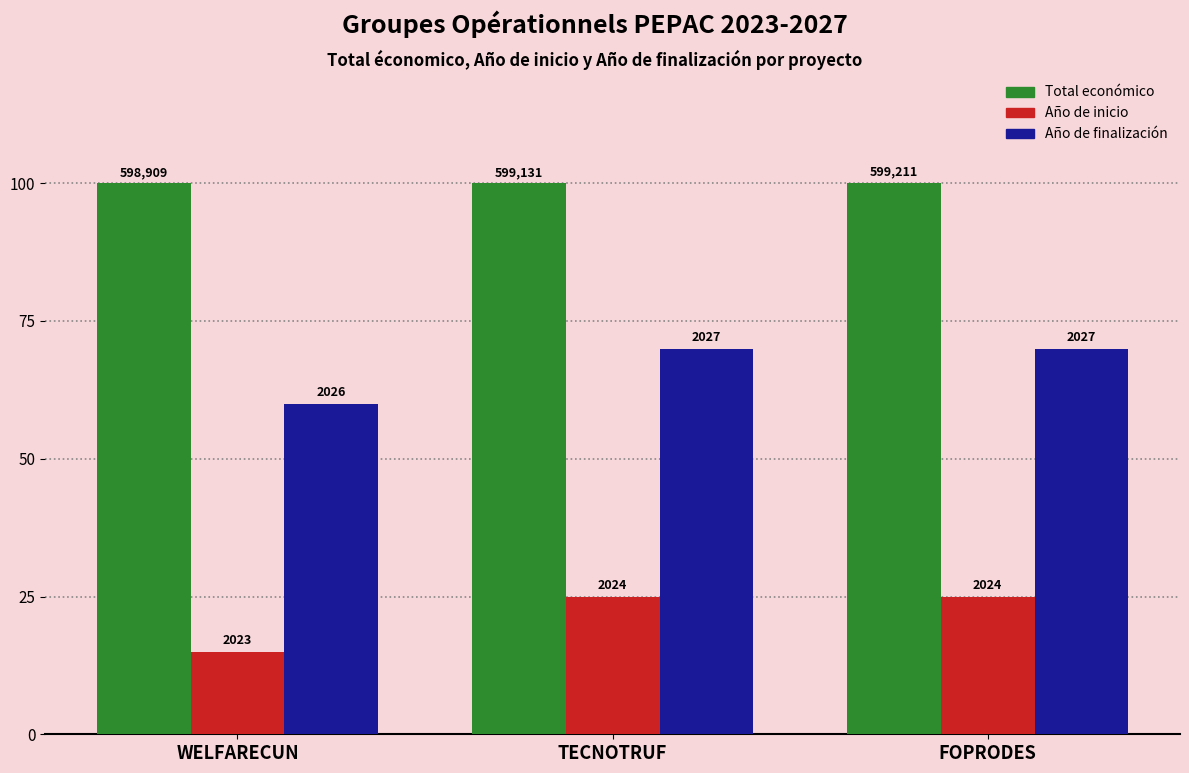

What is the value of the Año de finalización bar at the 3rd from the left?

70.0